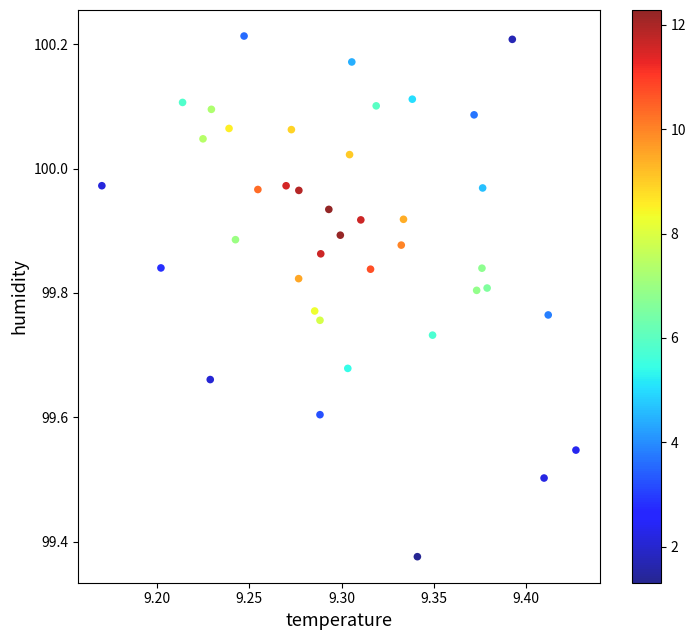

What is the range of X values (max minus min)?

0.3